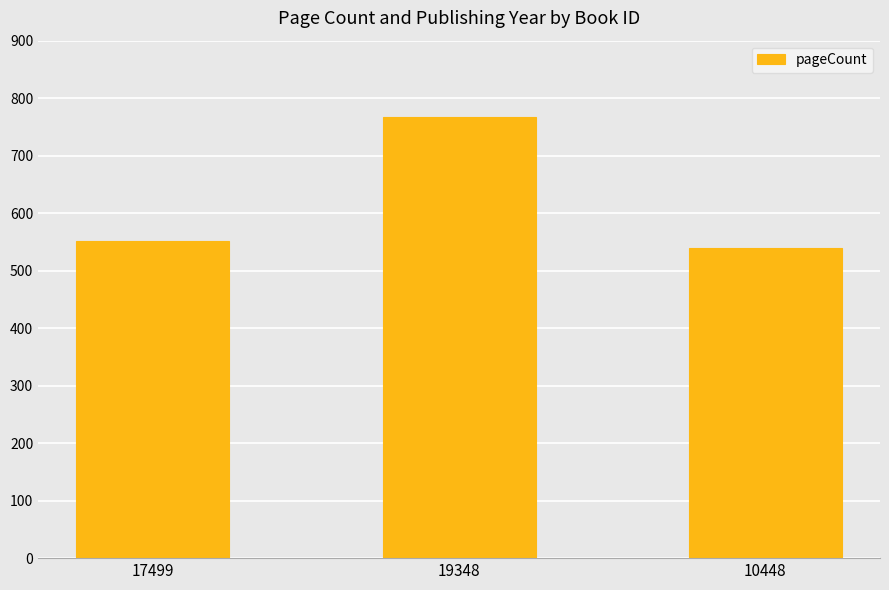

Which category has the highest value across all series?

19348